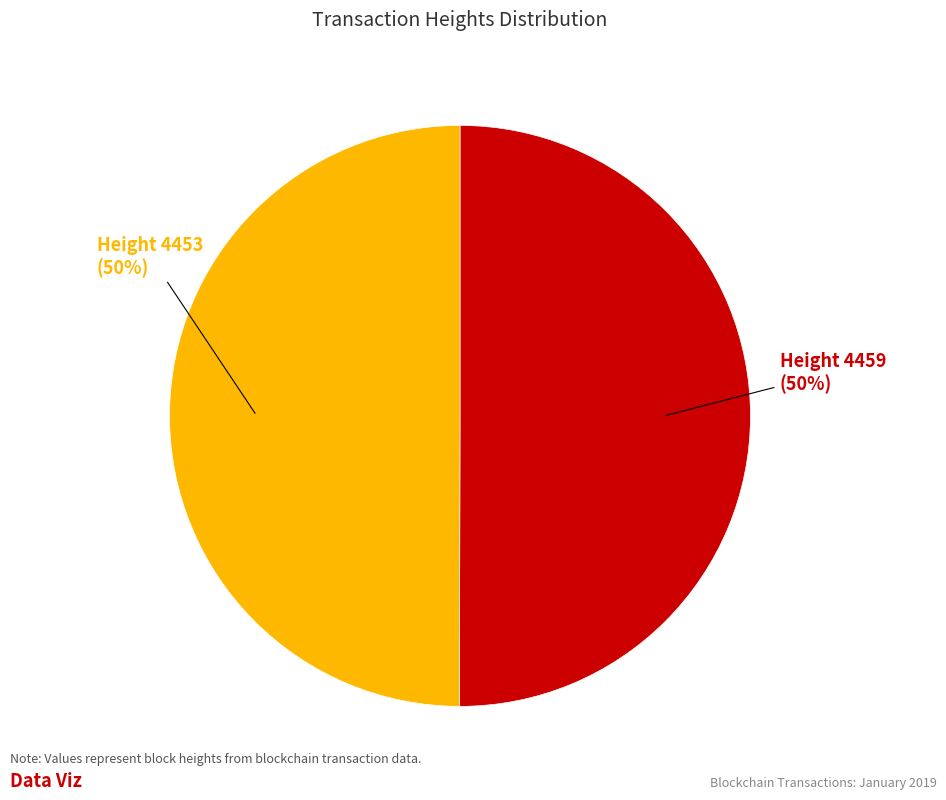

To the nearest percent, what portion does Height 4453 represent?

50%